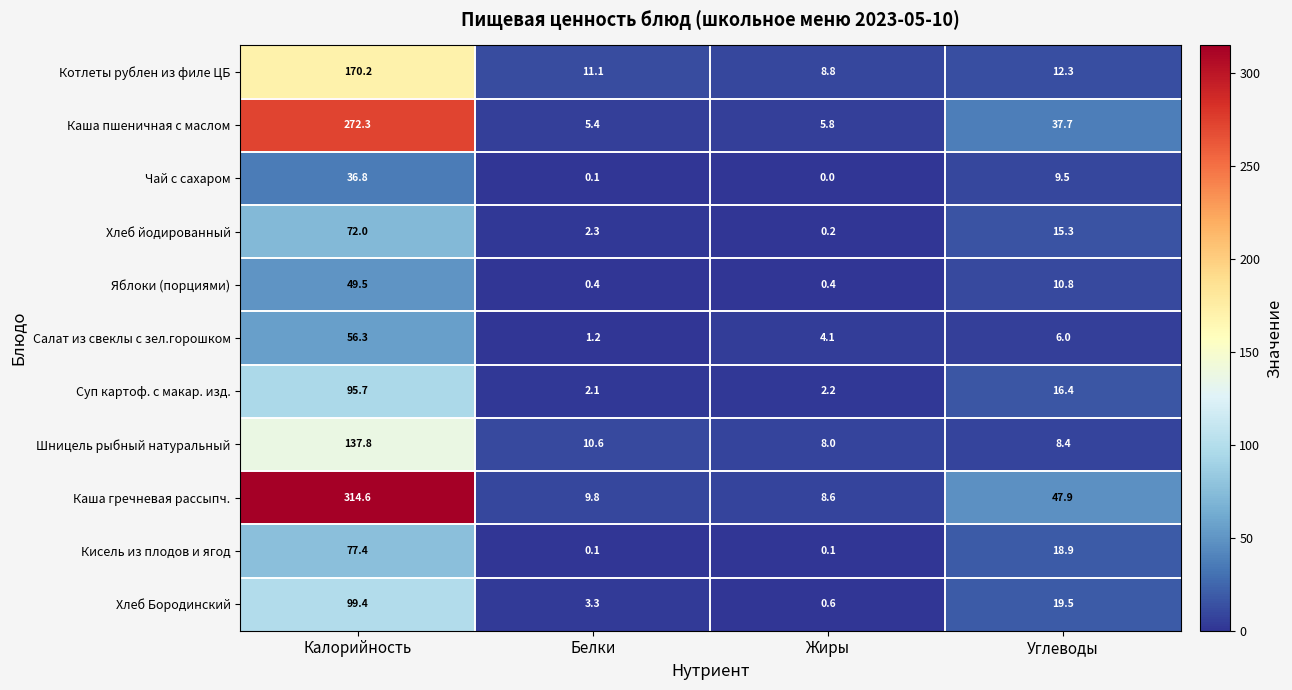

What is the sum of the Каша гречневая рассыпч. values at Калорийность and Жиры?

323.2